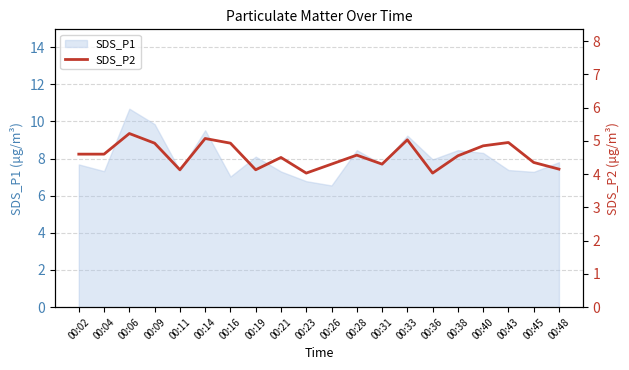

True or false: the data has more than 0 interior local peaks.

True